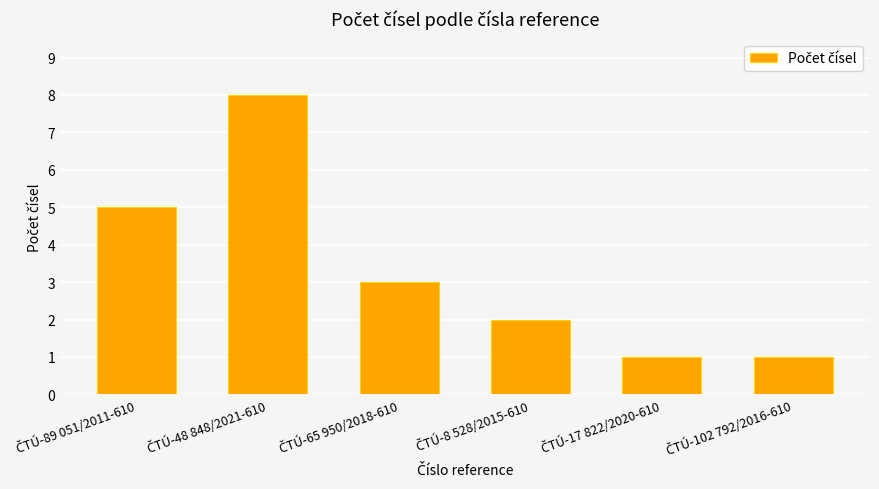

Reading left to right, what are all the values shown in this chart?

5	8	3	2	1	1